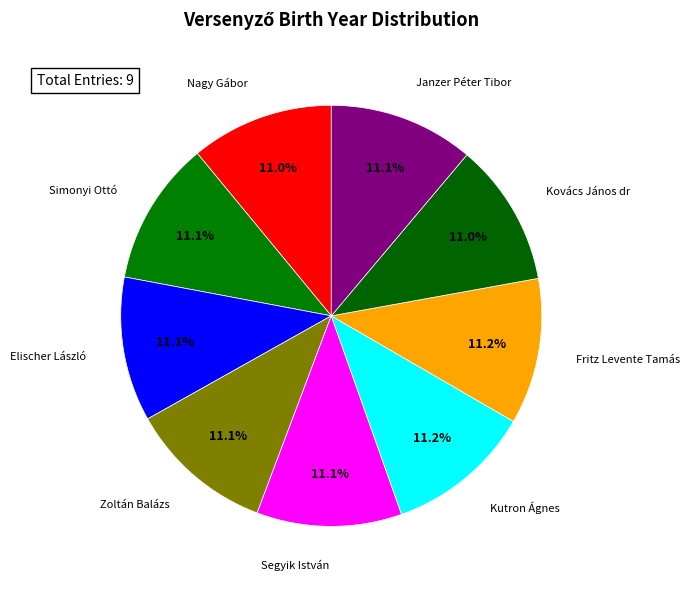

Does any single category account for the majority?

No